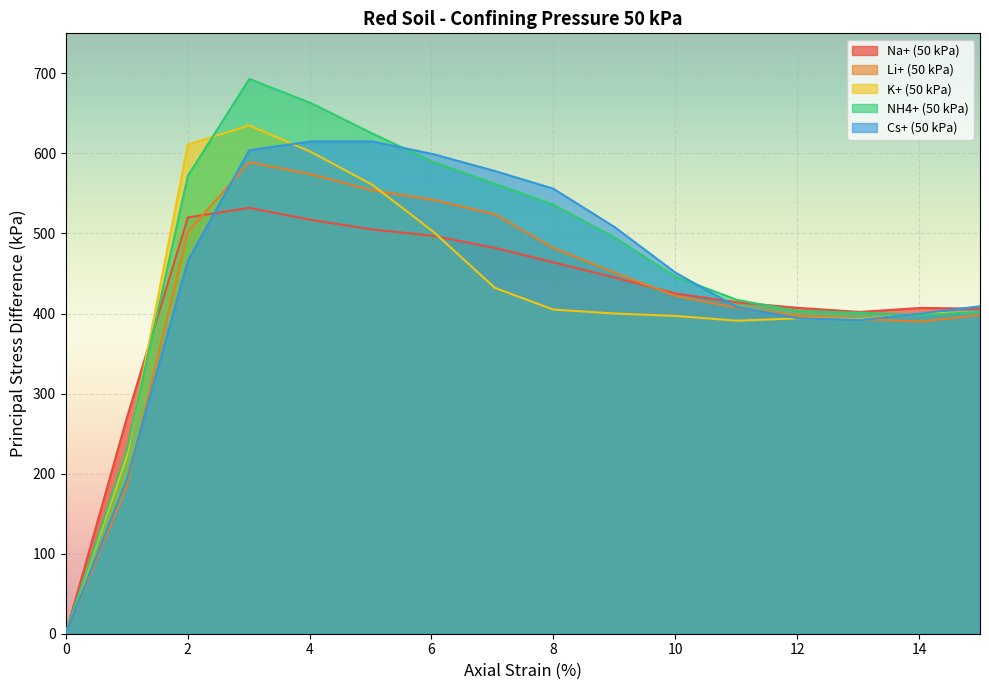

What is the total value across all series at 1.004?

1101